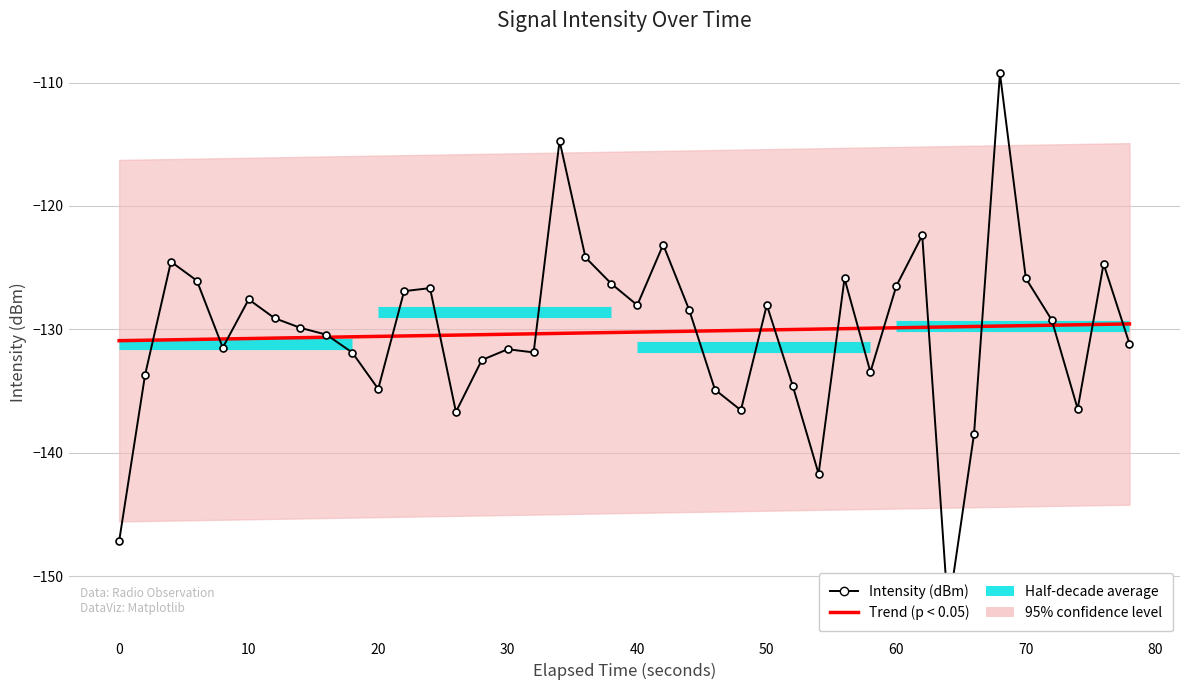

What is the sum of all Intensity (dBm) values?

-5209.5